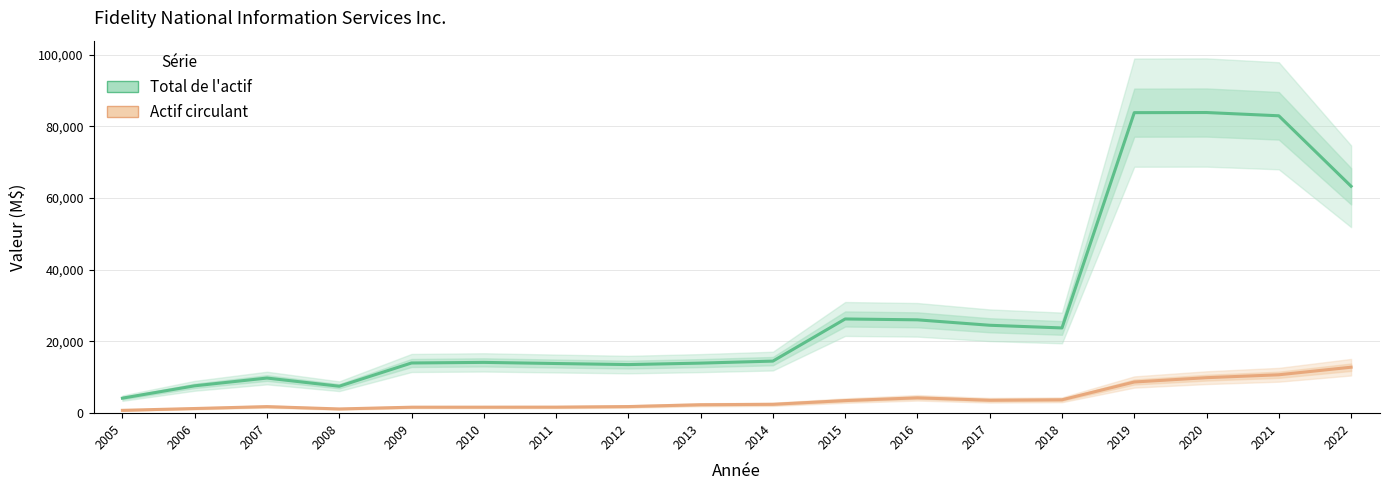

Which category has the lowest value across all series?

2005